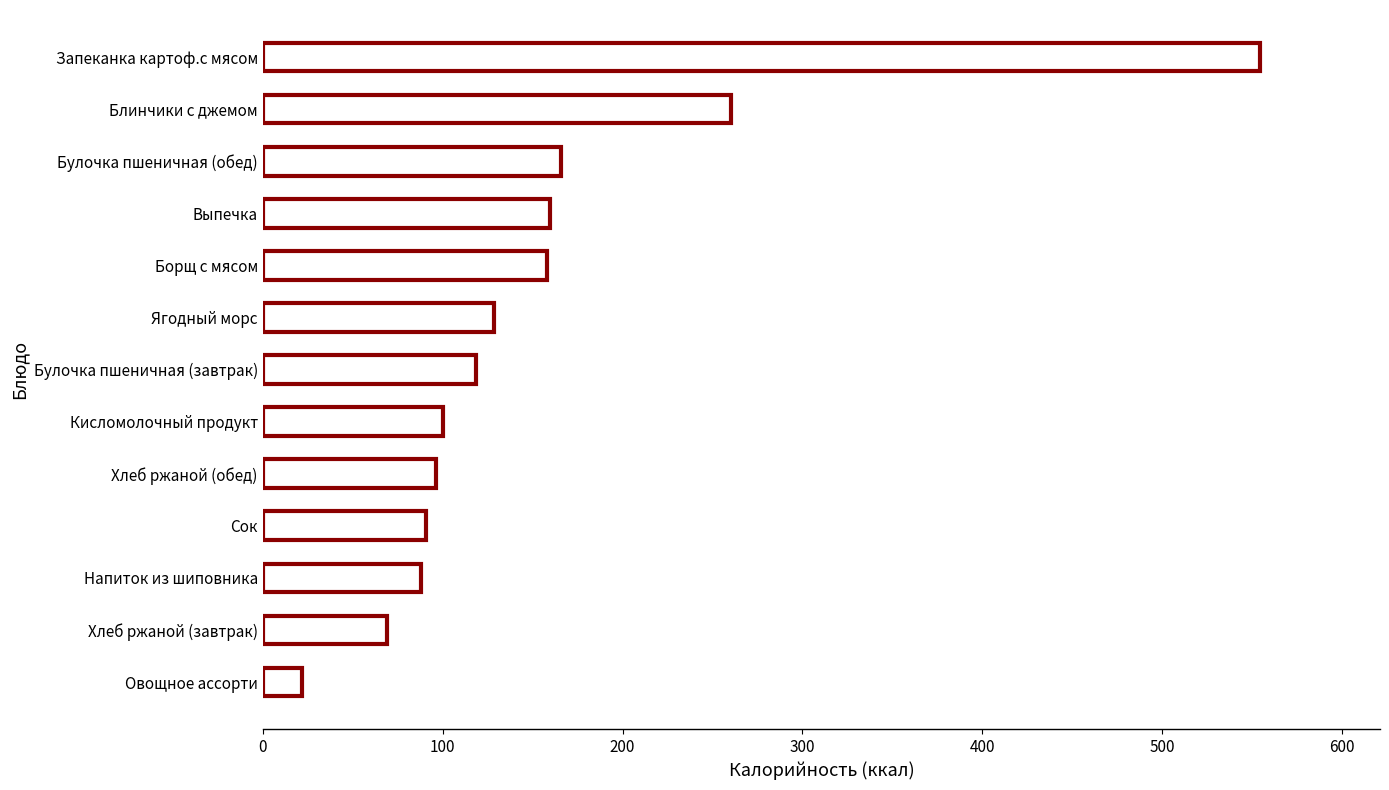

What is the change in value from Хлеб ржаной (завтрак) to Ягодный морс?

+59.8